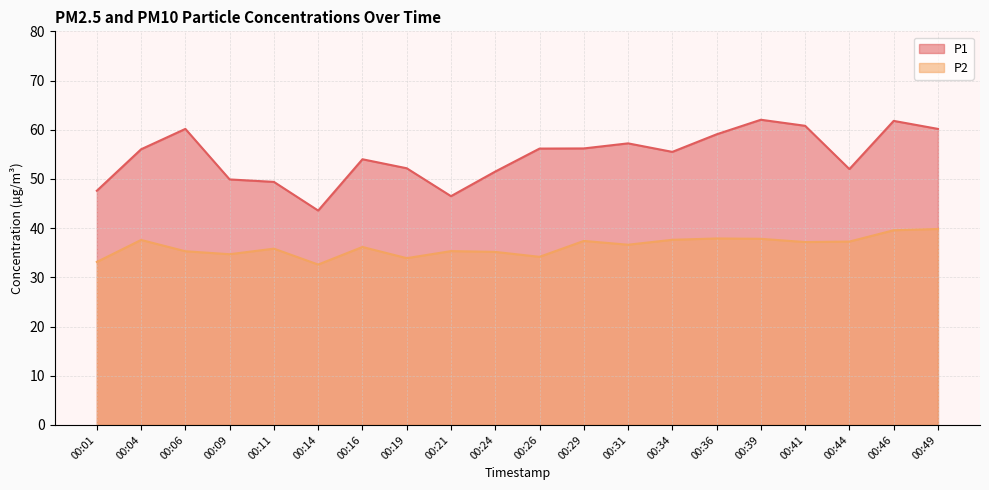

List the labels in order of P1 value, largest first.

00:39, 00:46, 00:41, 00:06, 00:49, 00:36, 00:31, 00:29, 00:26, 00:04, 00:34, 00:16, 00:19, 00:44, 00:24, 00:09, 00:11, 00:01, 00:21, 00:14